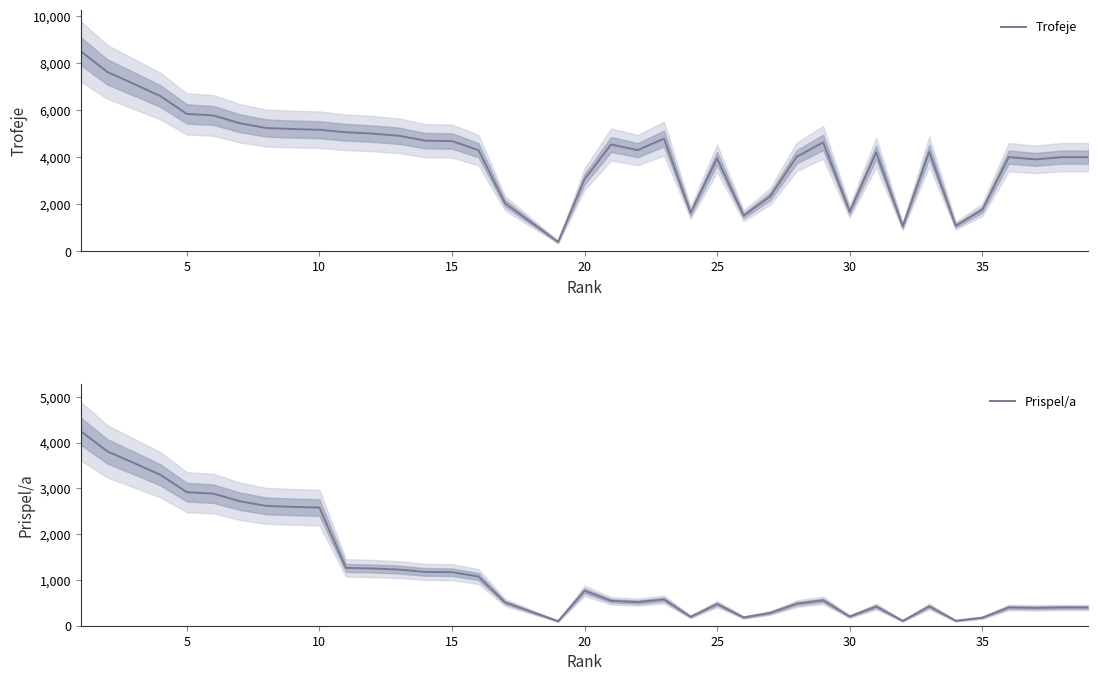

What is the highest value of the Trofeje series?

8500